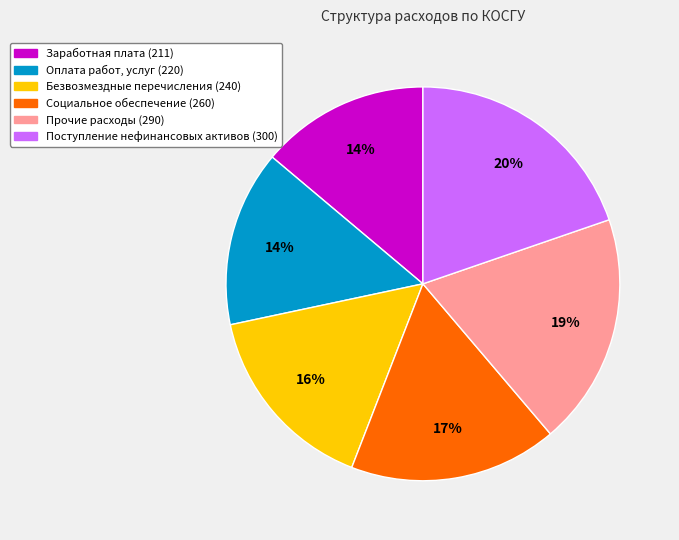

To the nearest percent, what is the difference between the largest and smallest slice percentages?

6%